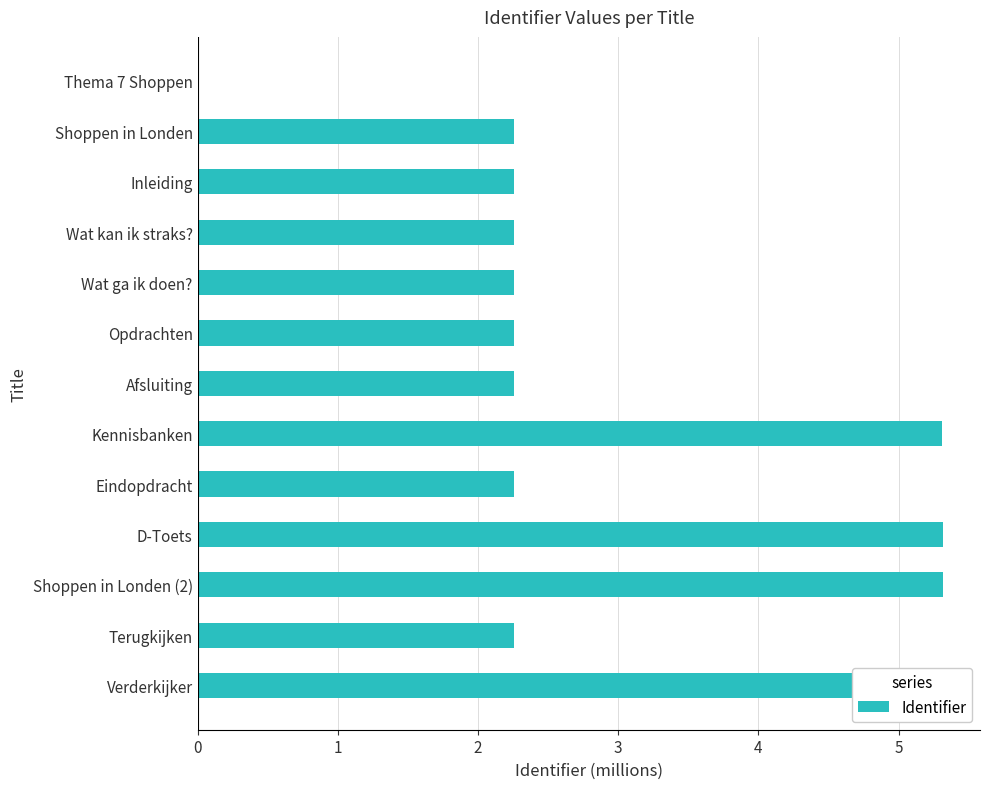

Are the bars horizontal?

Yes